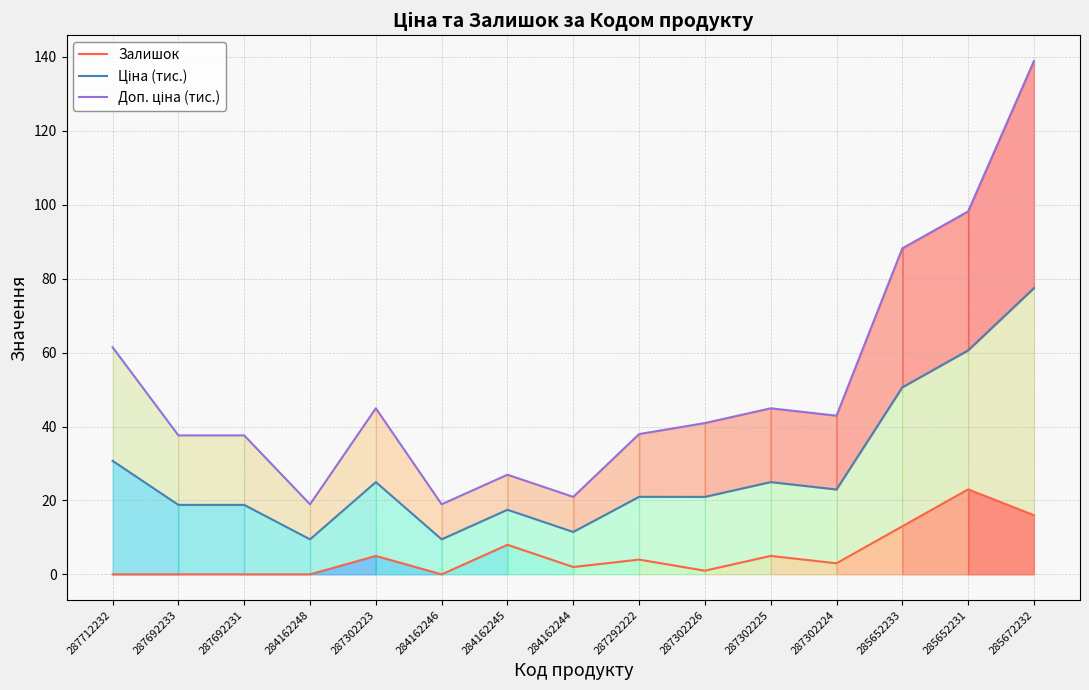

Which series changed the most between 284162246 and 287302225?

Доп. ціна (тис.)